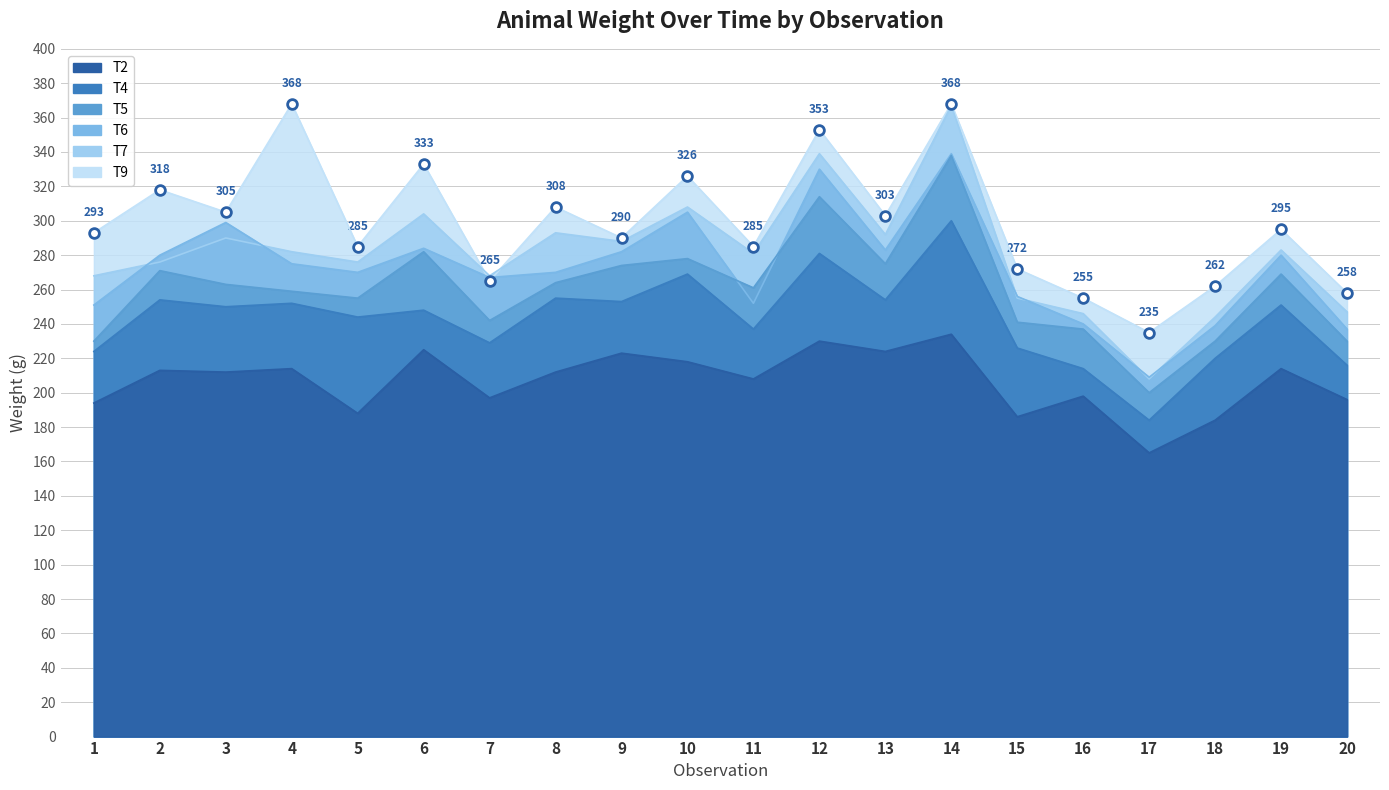

What is the spread (max minus min) of values at 8?

96